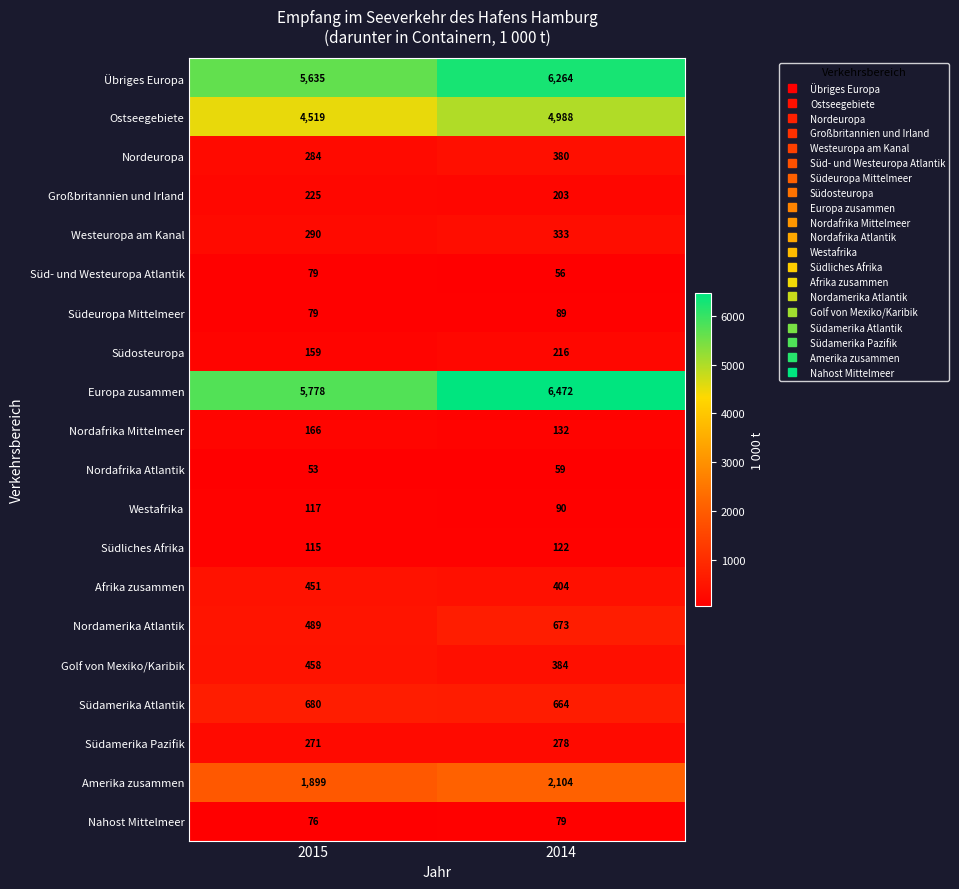

Rank the categories by Übriges Europa value from highest to lowest.

2014, 2015